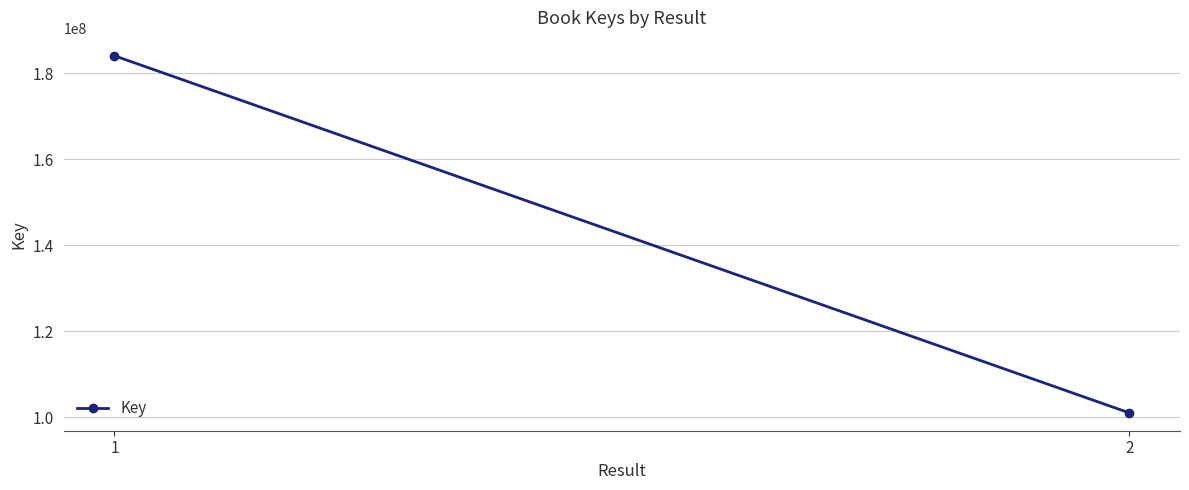

Reading left to right, list all the values displayed in this chart.

1=184117899	2=101050834